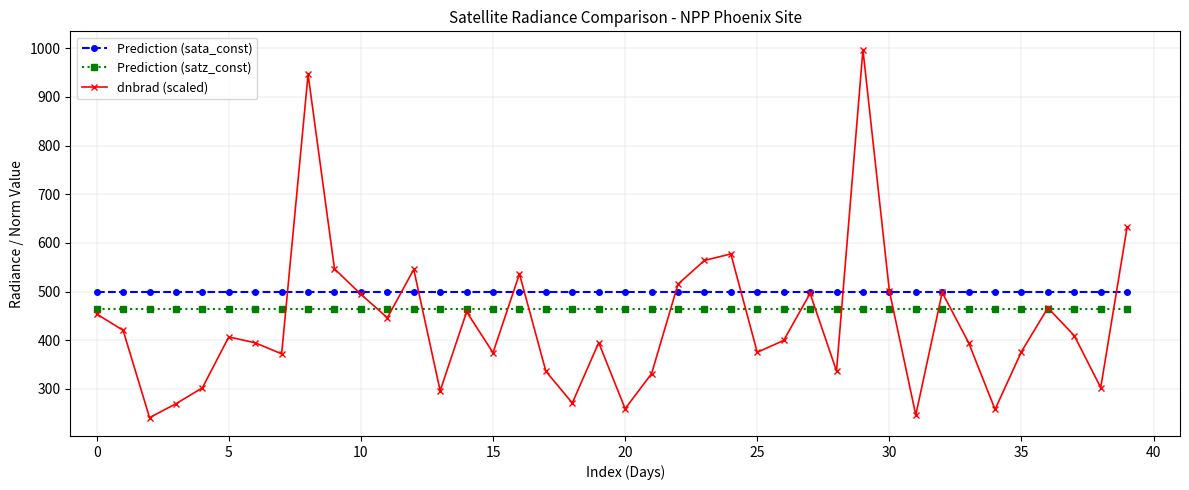

Which series has the widest spread of values?

dnbrad (scaled)